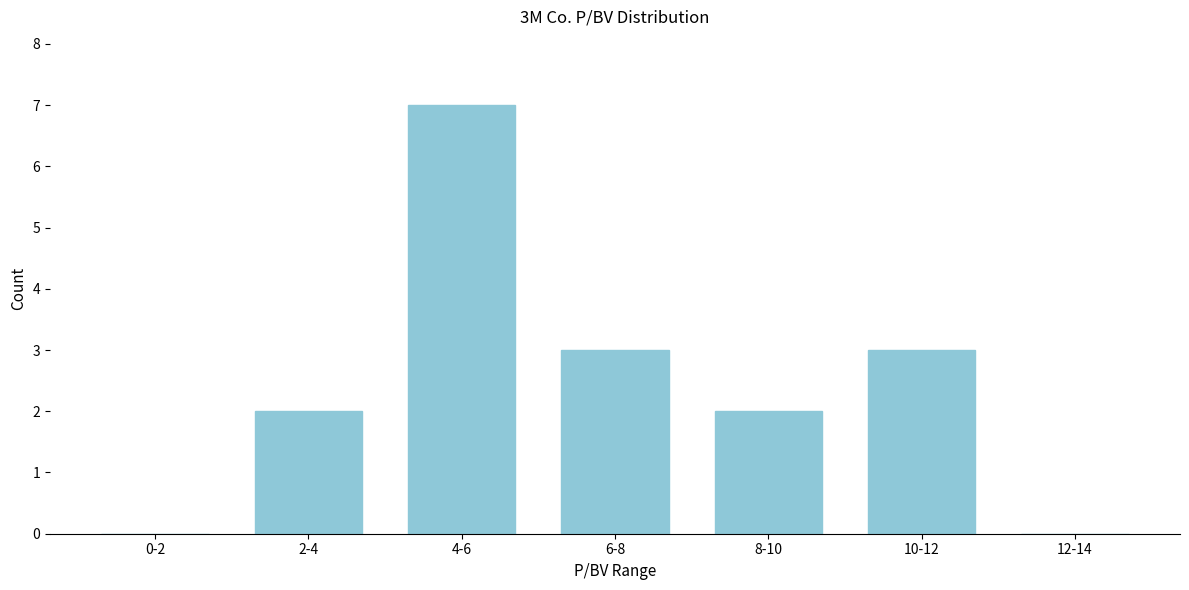

Reading left to right, what are all the values shown in this chart?

0-2=0	2-4=2	4-6=7	6-8=3	8-10=2	10-12=3	12-14=0